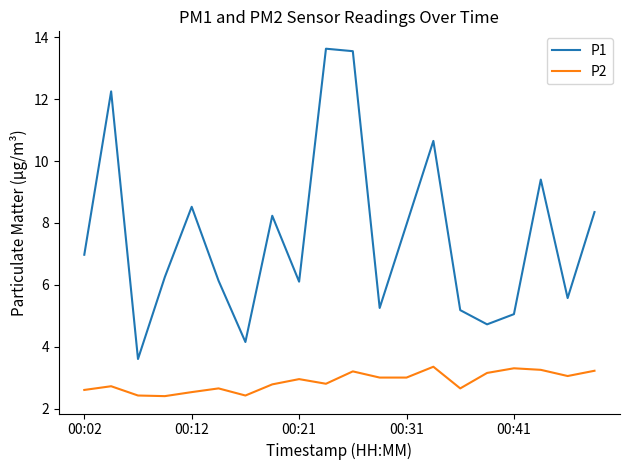

True or false: P2 and P1 intersect in this chart.

False